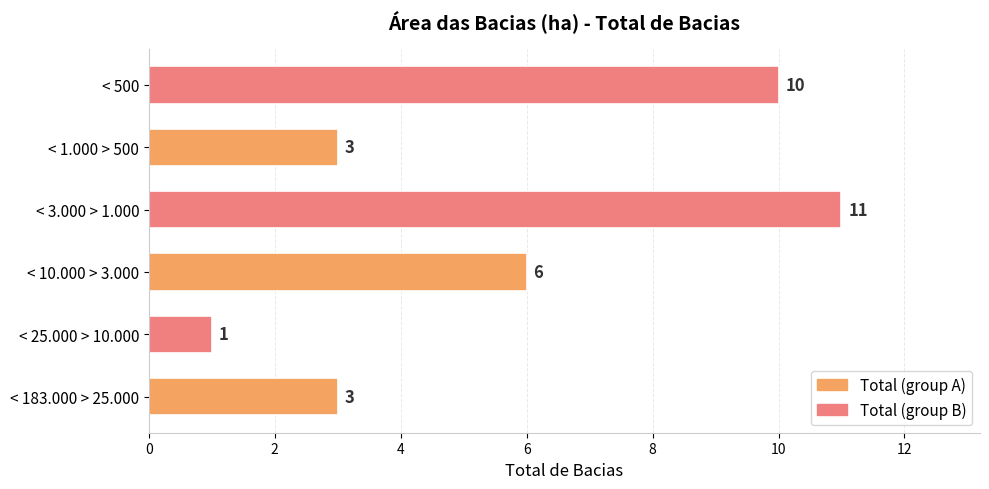

The value at < 10.000 > 3.000 is 10. True or false?

False